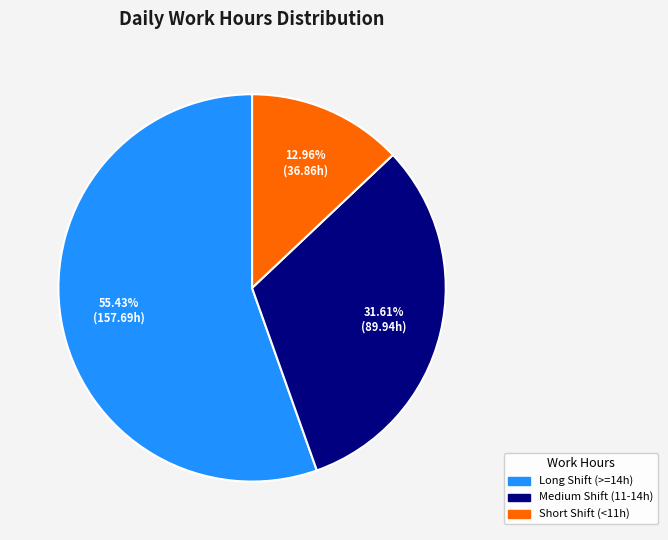

Is there a majority slice in this chart?

Yes